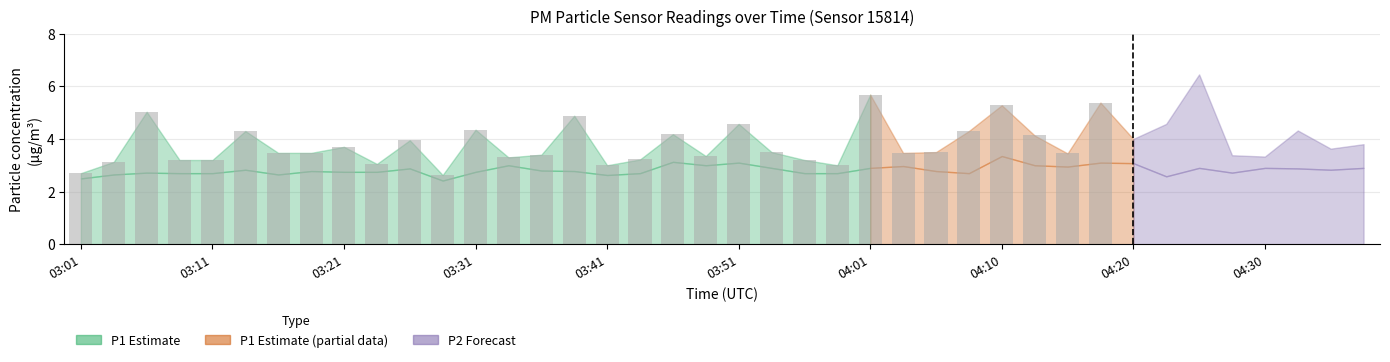

What position from the left is 03:46?

19